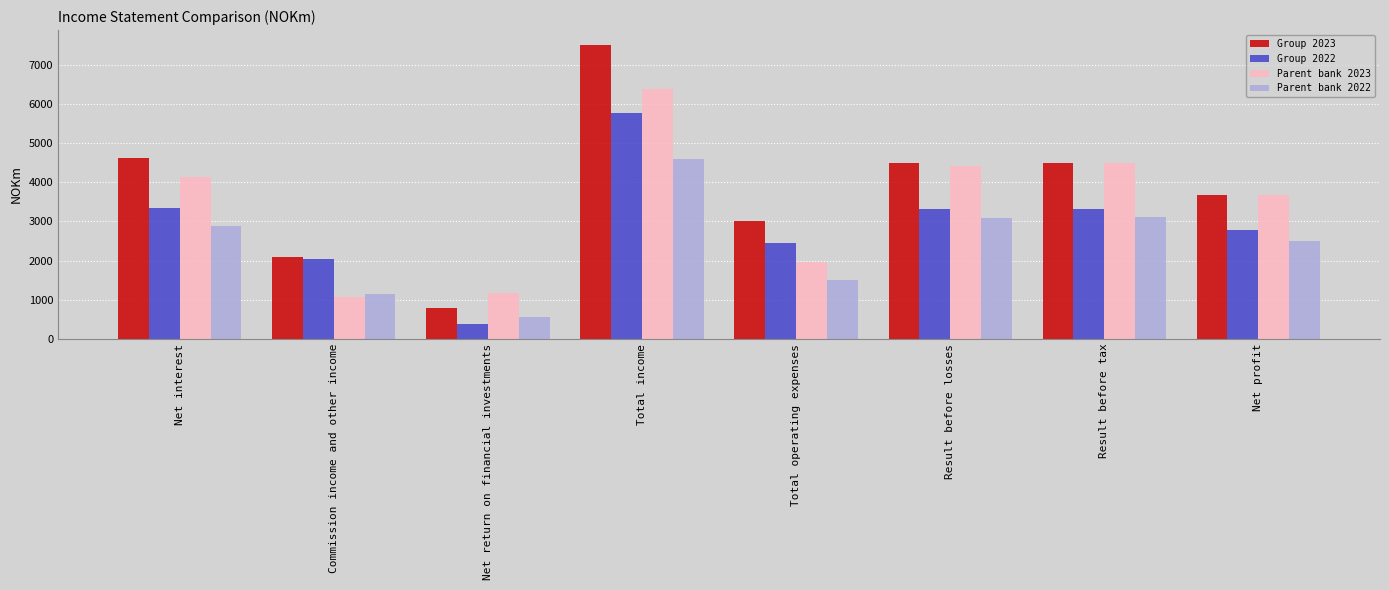

Which series has the largest range (max minus min)?

Group 2023